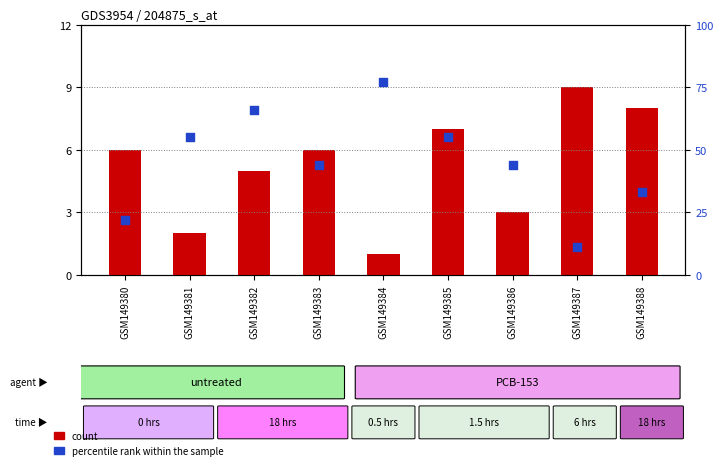

Is the value of percentile rank within the sample at GSM149381 greater than the value of count at GSM149387?

Yes